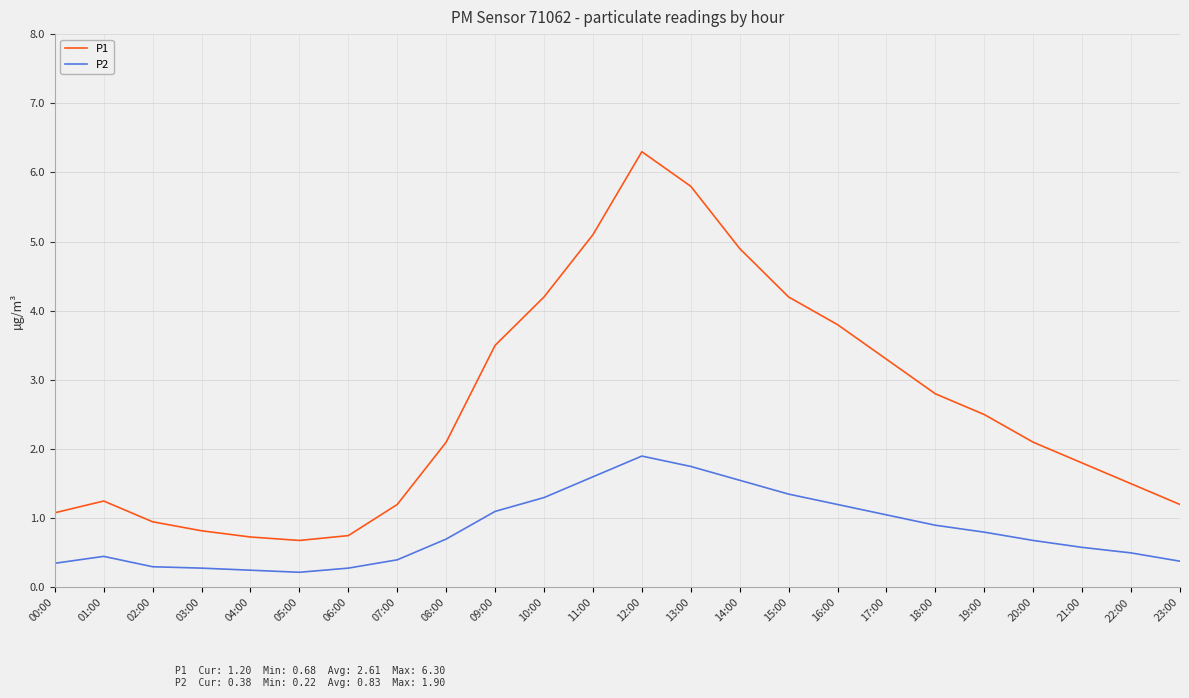

What is the lowest value of the P1 series?

0.7